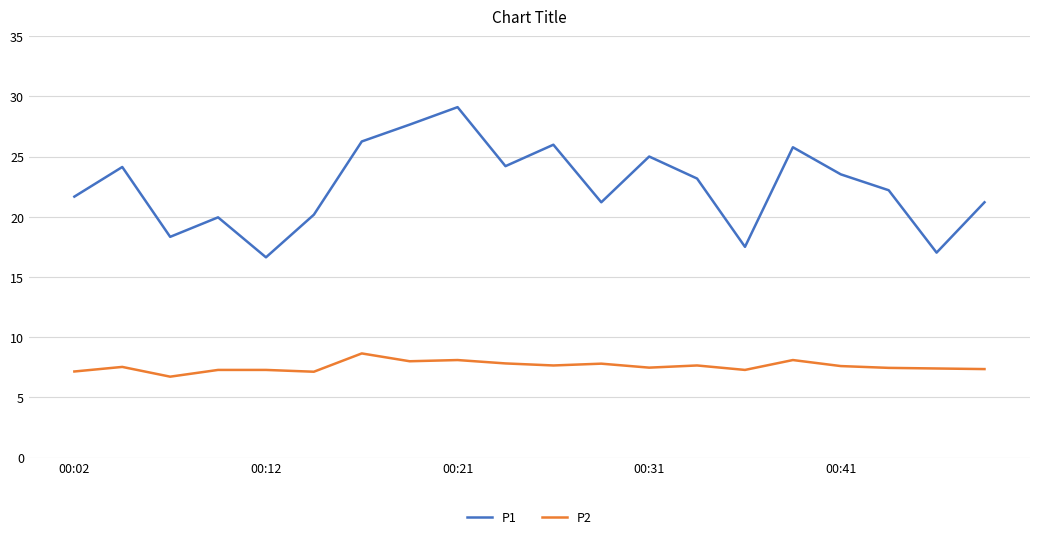

At how many categories does at least one series exceed 7?

20